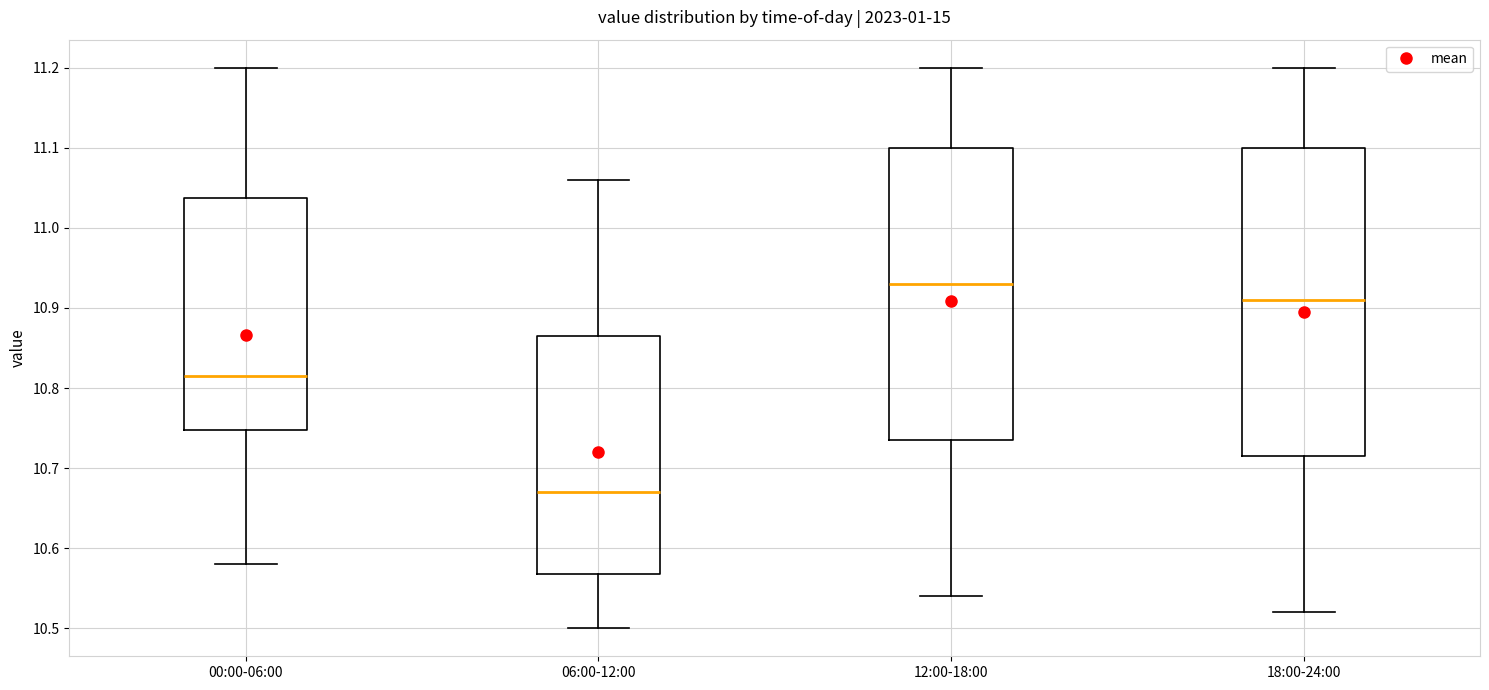

Reading left to right, transcribe this box plot: for each box, give where its median line is, the range the box spans, and where its two whiskers end, as read against the y-axis. The values are not printed on the chart, so give them approximately, as read against the axis.

00:00-06:00: median 10.82, box 10.75 to 11.04, whiskers 10.58 to 11.20
06:00-12:00: median 10.67, box 10.57 to 10.87, whiskers 10.50 to 11.06
12:00-18:00: median 10.93, box 10.74 to 11.10, whiskers 10.54 to 11.20
18:00-24:00: median 10.91, box 10.72 to 11.10, whiskers 10.52 to 11.20